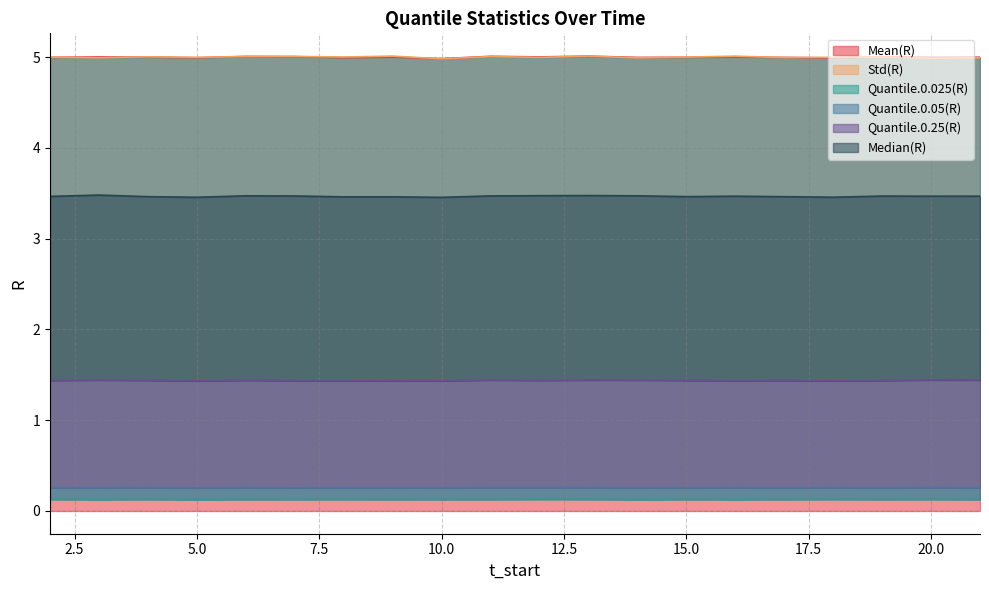

What is the smallest value displayed?

0.1